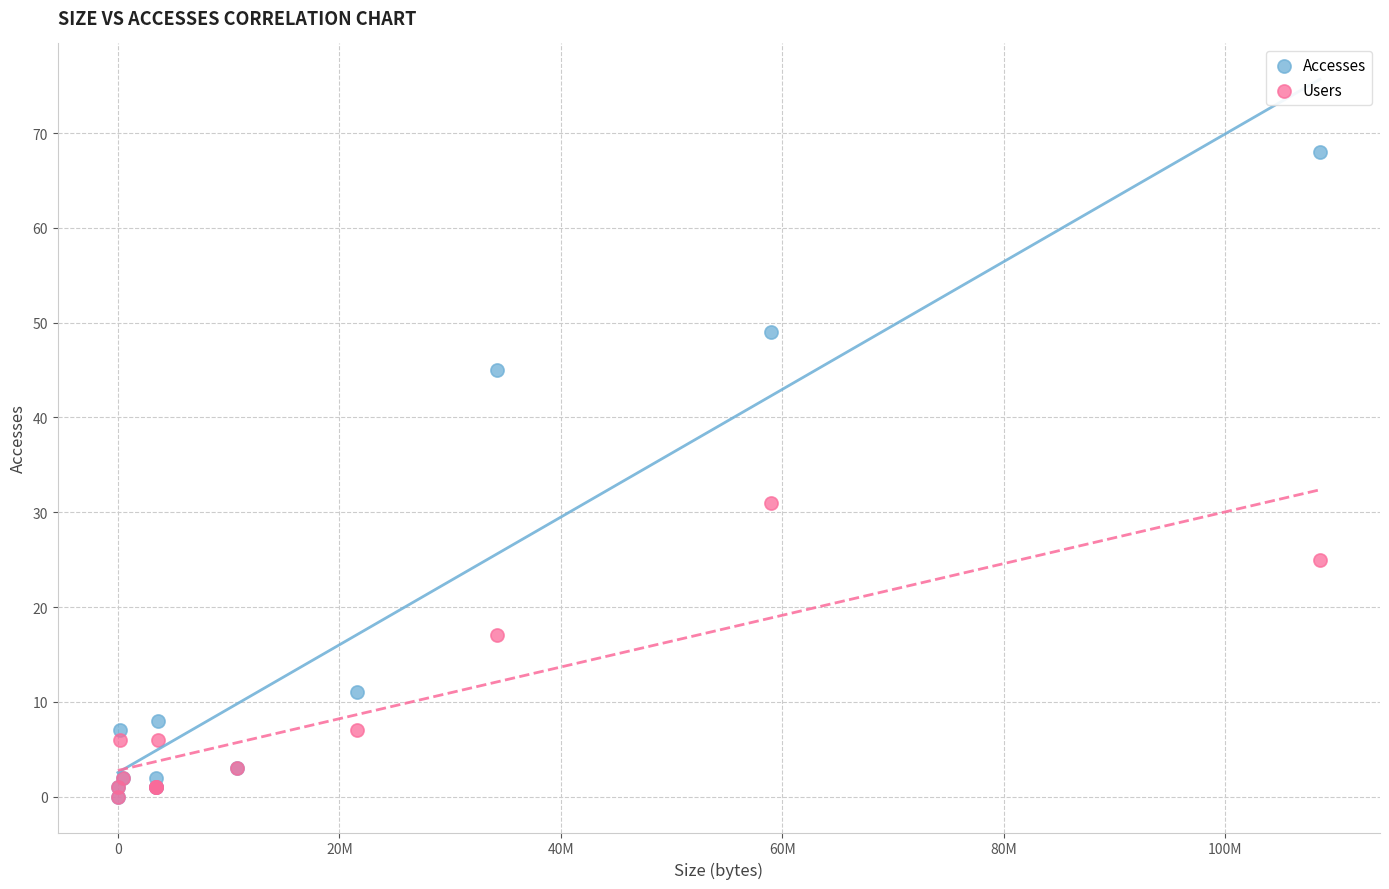

What are all the series names shown in the legend?

Accesses, Users